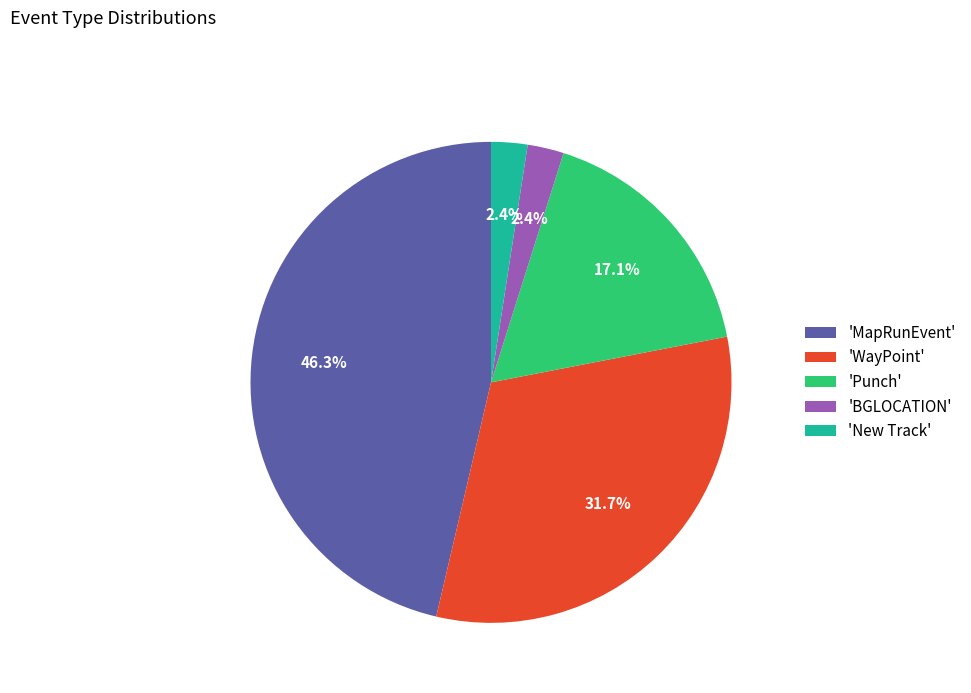

Which slice is the largest?

'MapRunEvent'